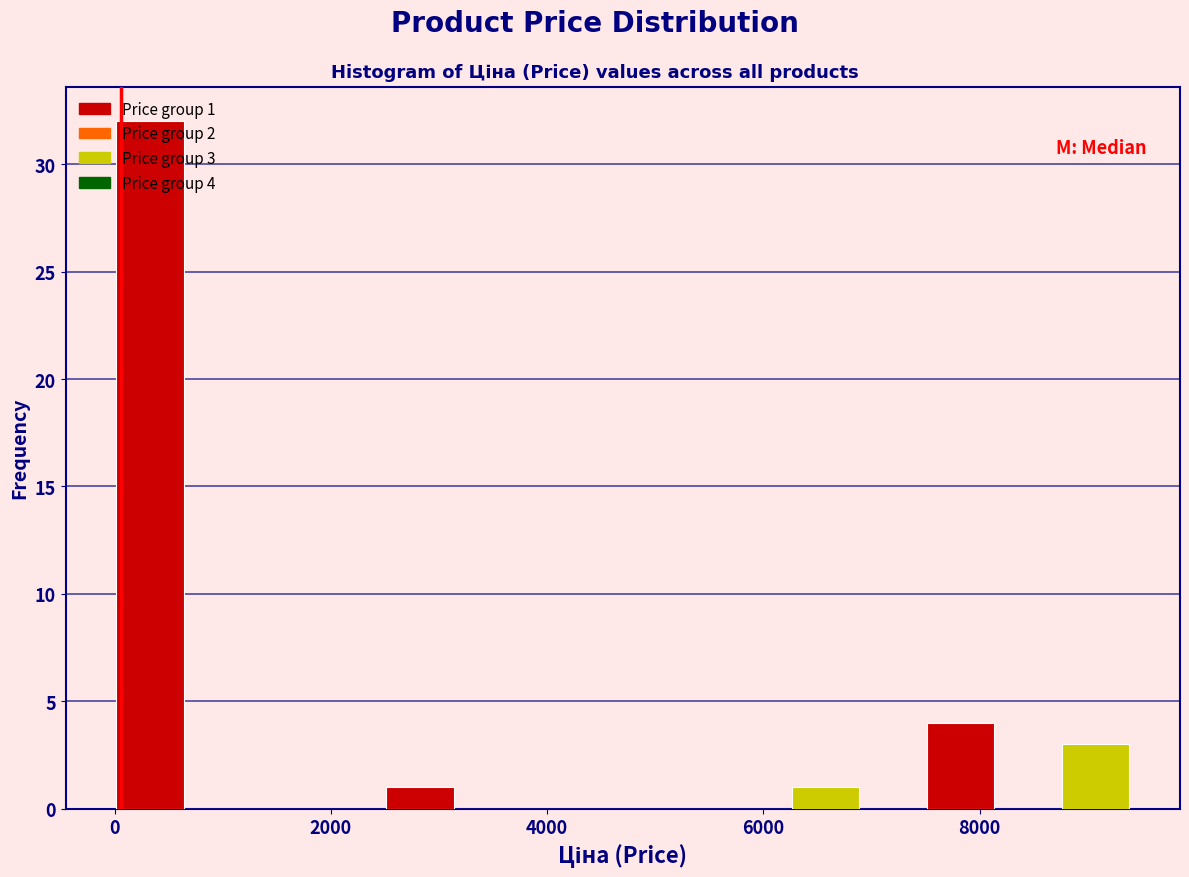

Read against the x-axis, roughly where is the centre of the tallest bar?

400